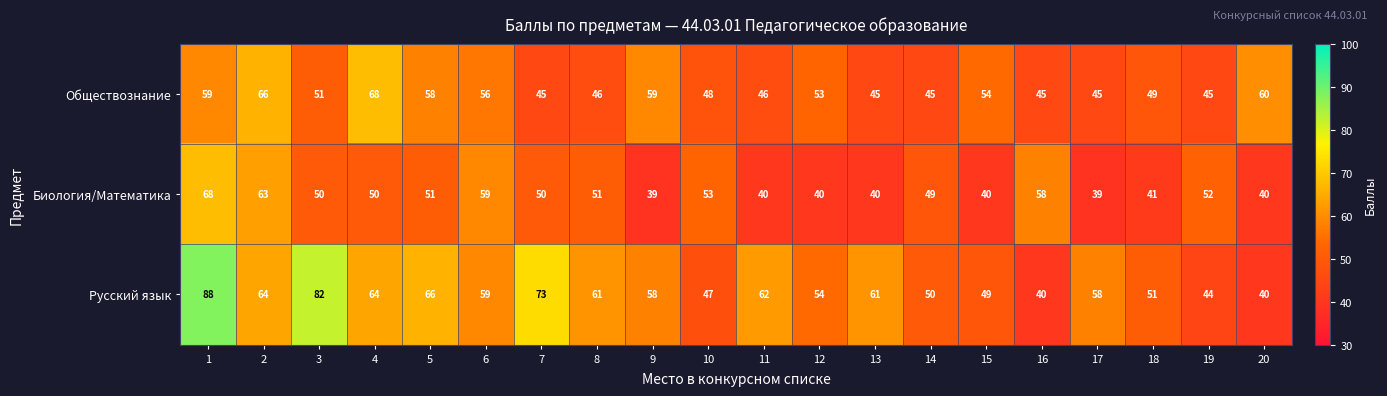

What is the highest value of the Обществознание series?

68